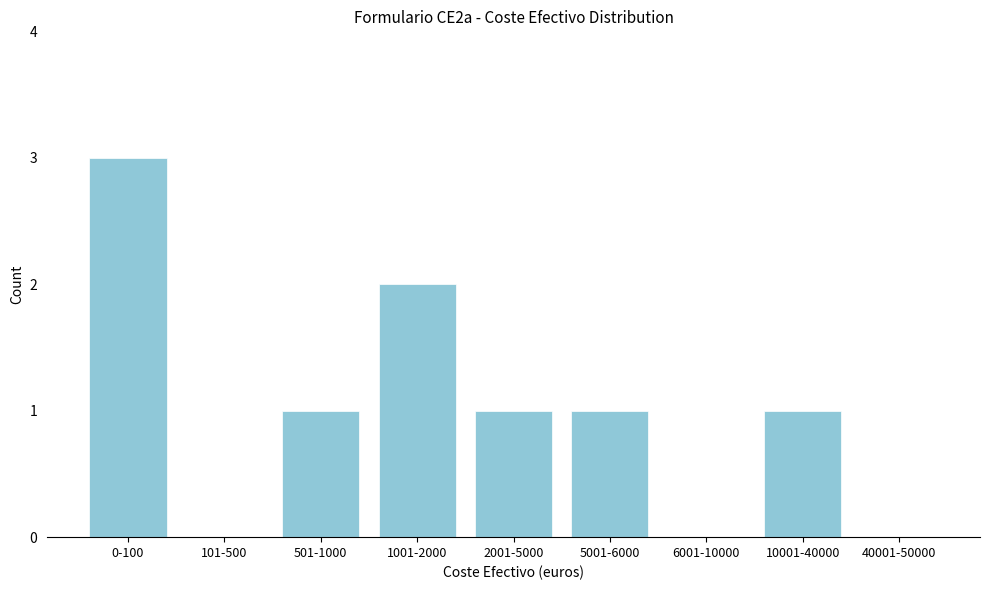

Reading right to left, what are all the values shown in this chart?

40001-50000=0	10001-40000=1	6001-10000=0	5001-6000=1	2001-5000=1	1001-2000=2	501-1000=1	101-500=0	0-100=3